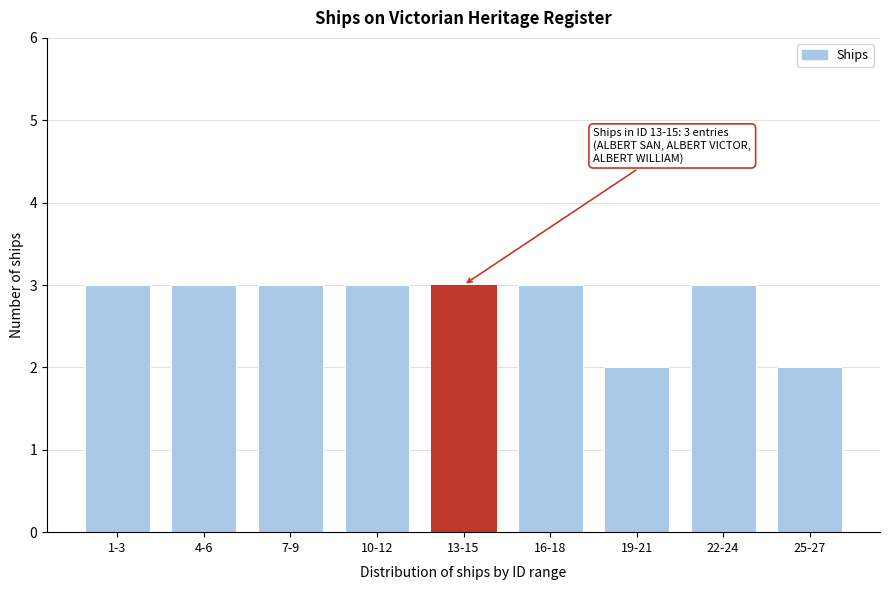

Reading left to right, transcribe all the data shown in this chart.

1-3=3	4-6=3	7-9=3	10-12=3	13-15=3	16-18=3	19-21=2	22-24=3	25-27=2